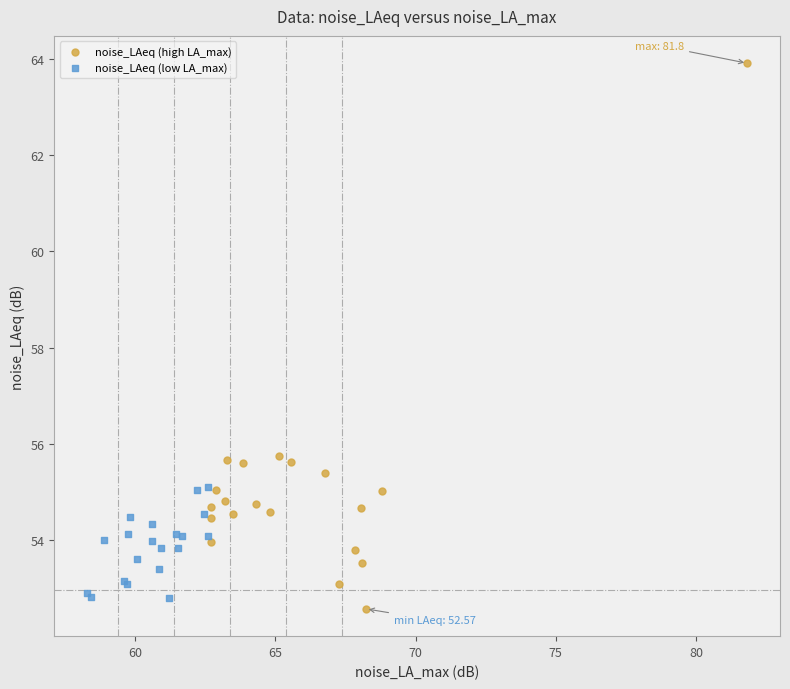

Which series reaches the maximum Y coordinate?

noise_LAeq (high LA_max)